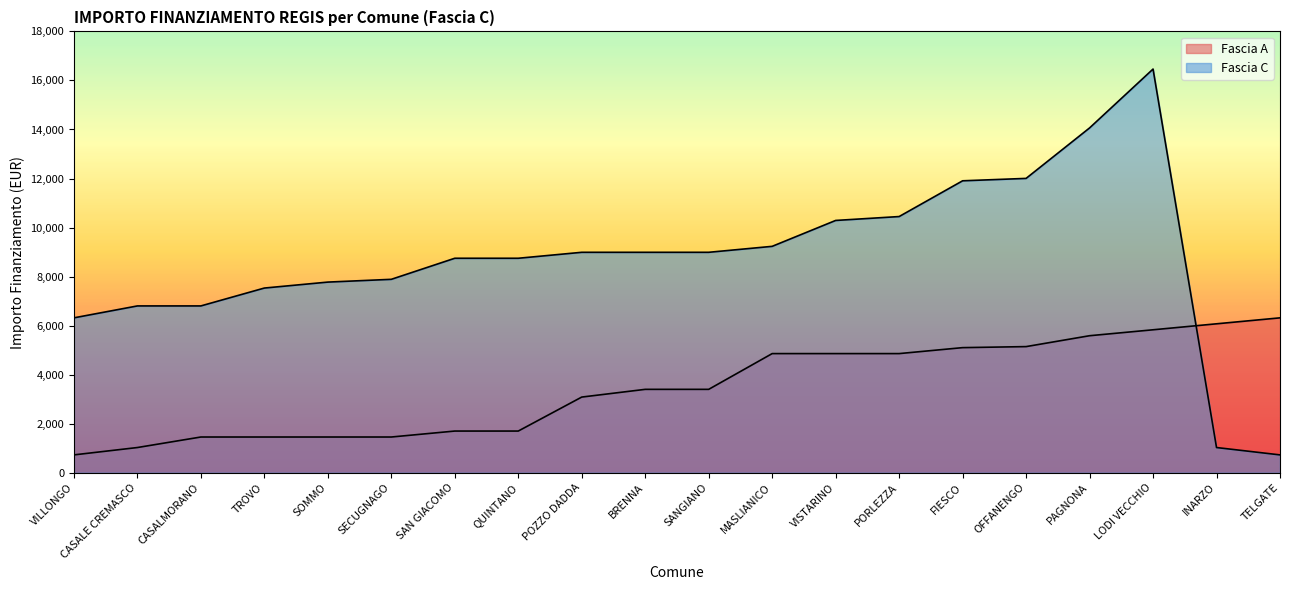

What are all the series names shown in the legend?

Fascia A, Fascia C